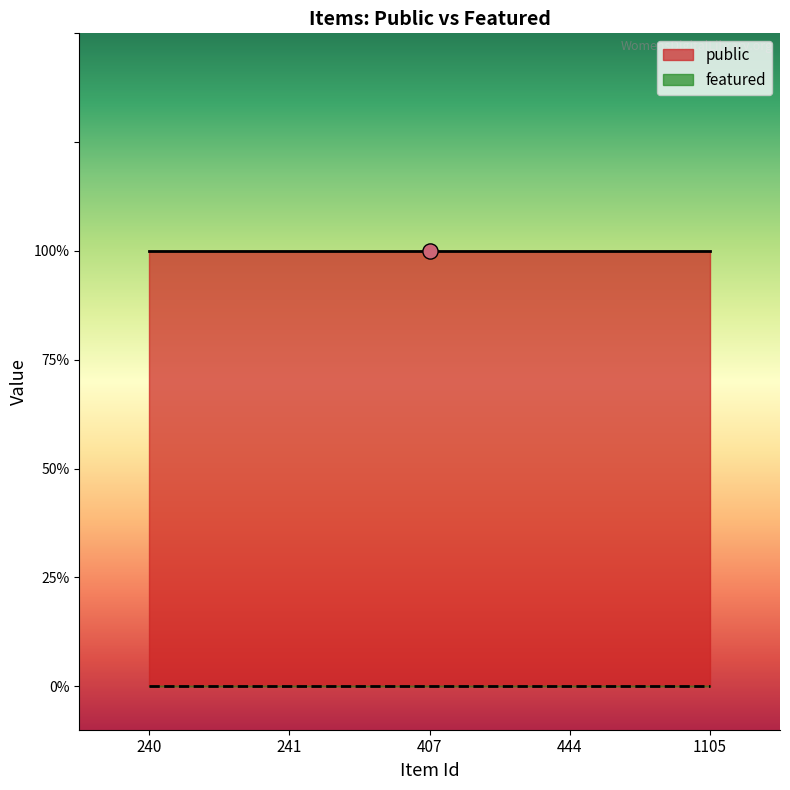

Which series has the largest Y range (max minus min)?

public